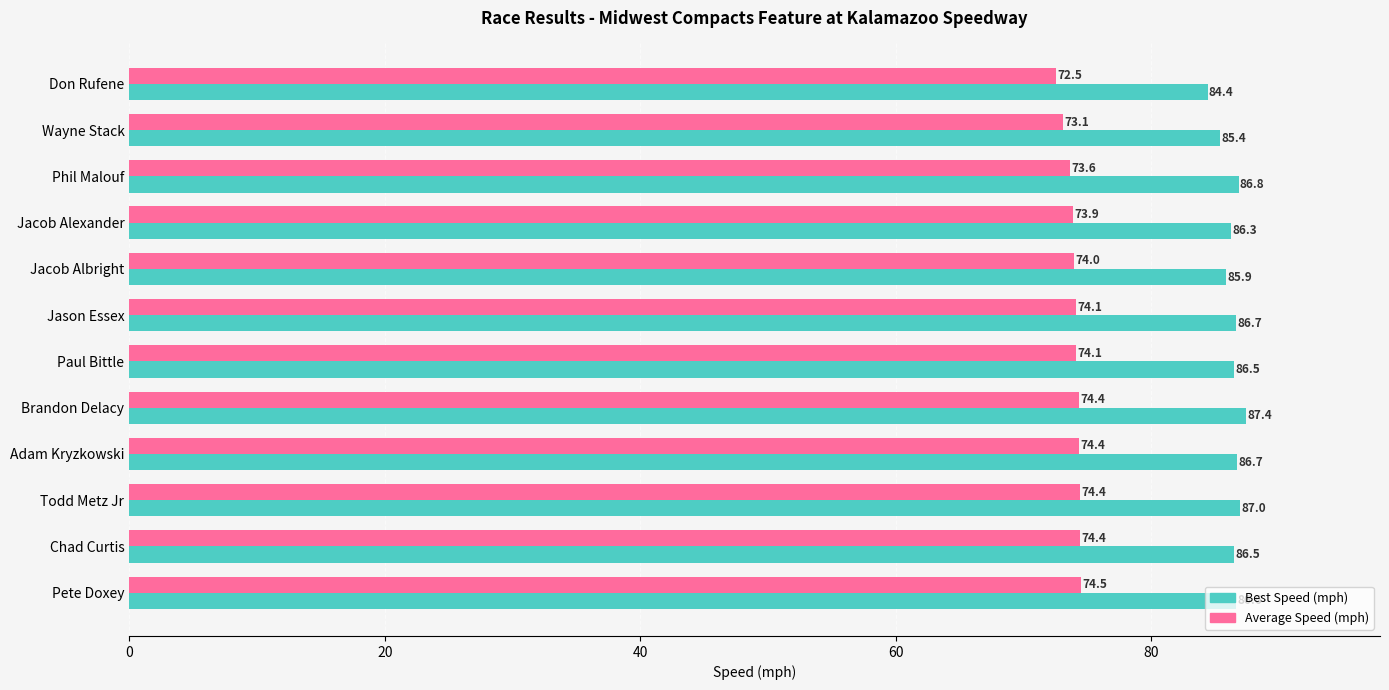

List the series in order of their overall mean, highest first.

Best Speed (mph), Average Speed (mph)